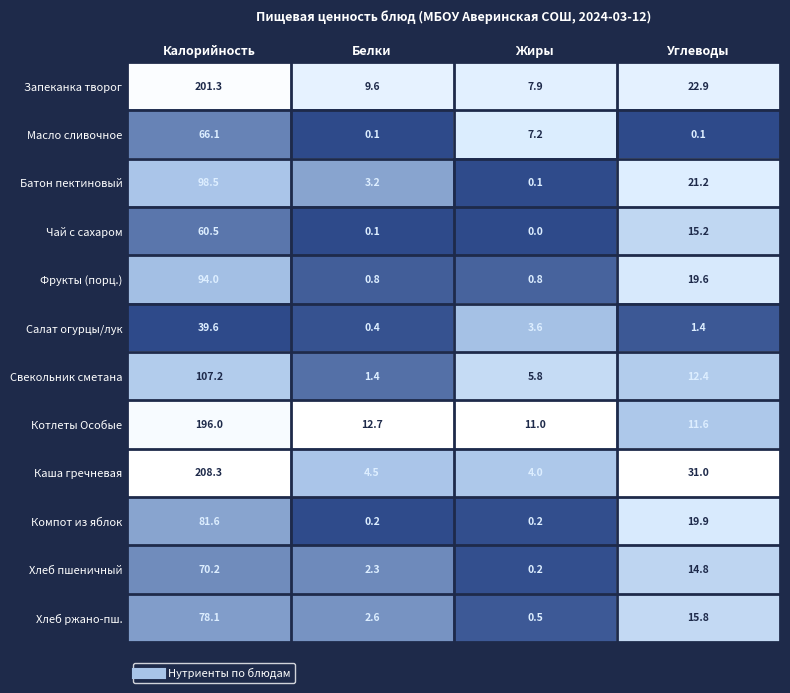

The Котлеты Особые series shows 11.0 at Жиры. True or false?

True